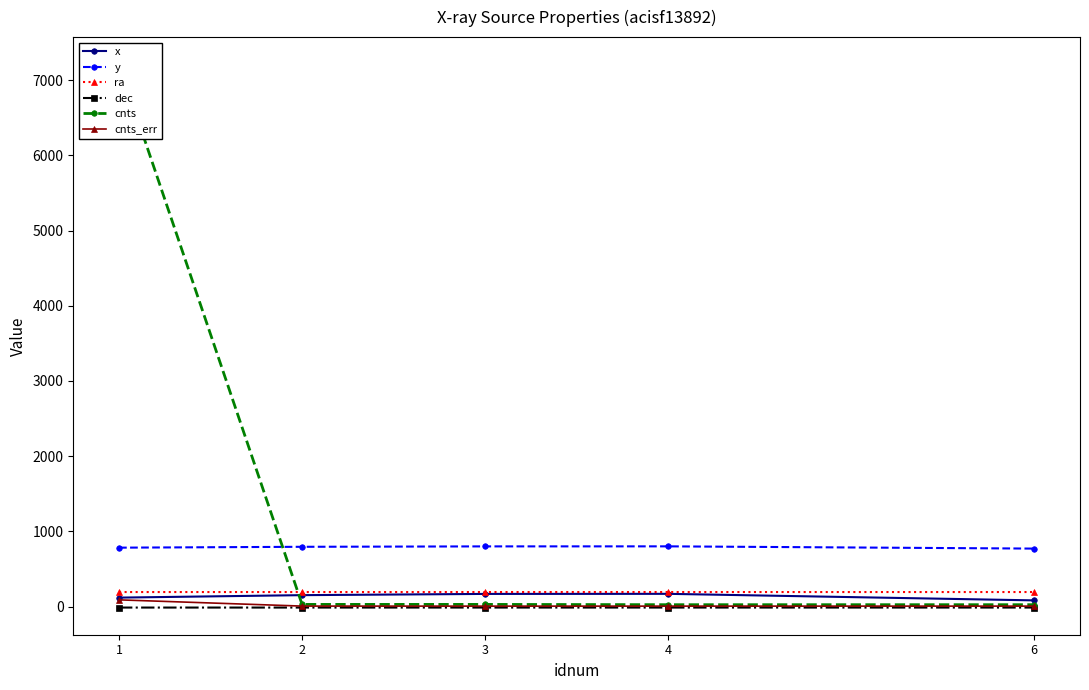

Where does the x series first go above 151?

2